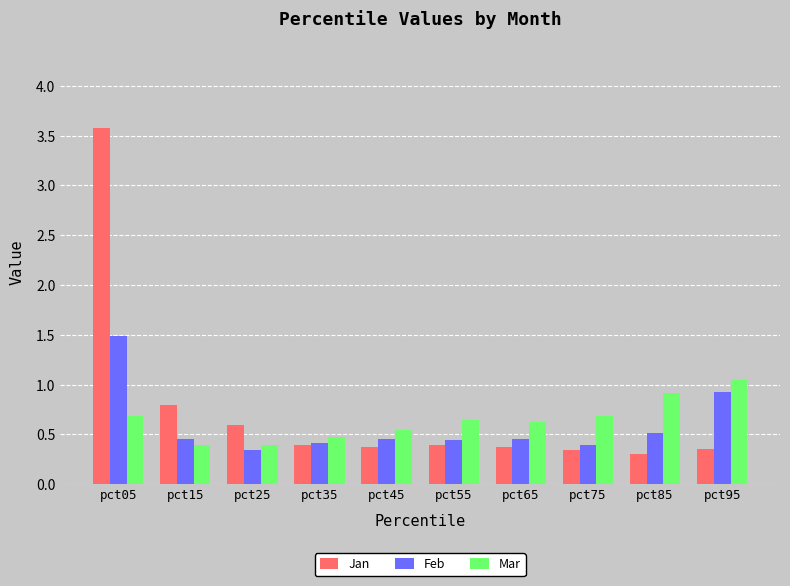

Is it true that Feb equals 0.4 at pct75?

True